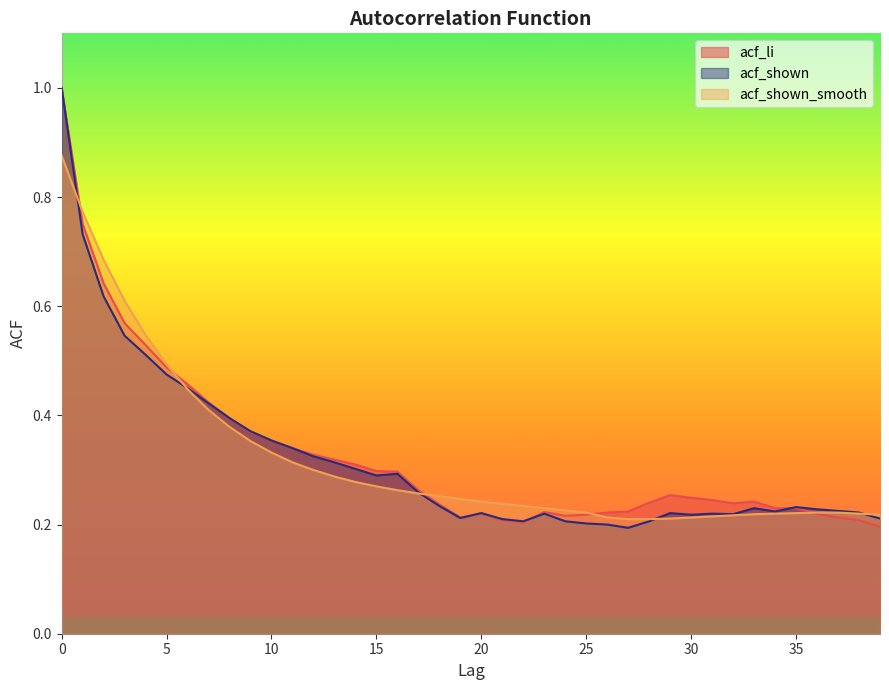

How many series are shown in this chart?

3